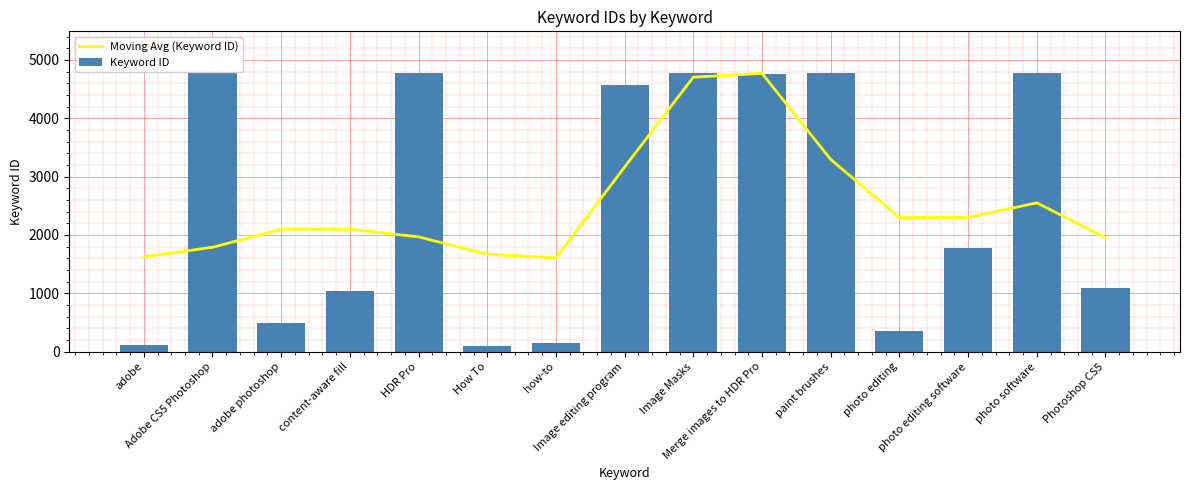

What is the label of the 2nd bar from the left?

Adobe CS5 Photoshop